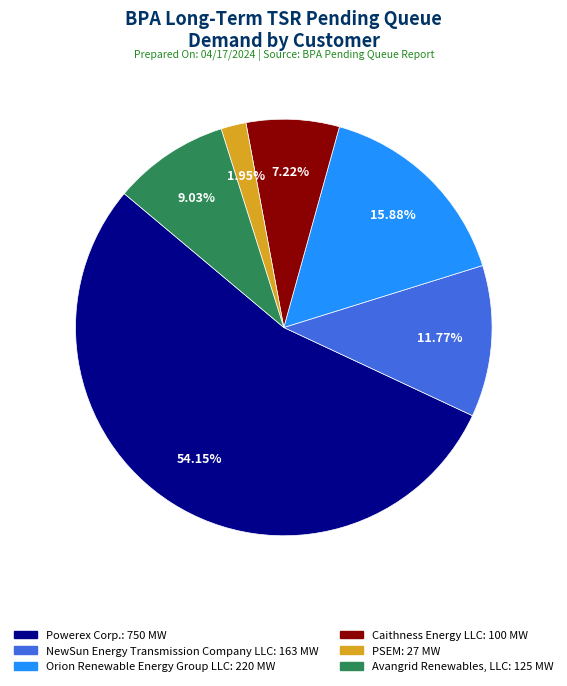

Is there a majority slice in this chart?

Yes